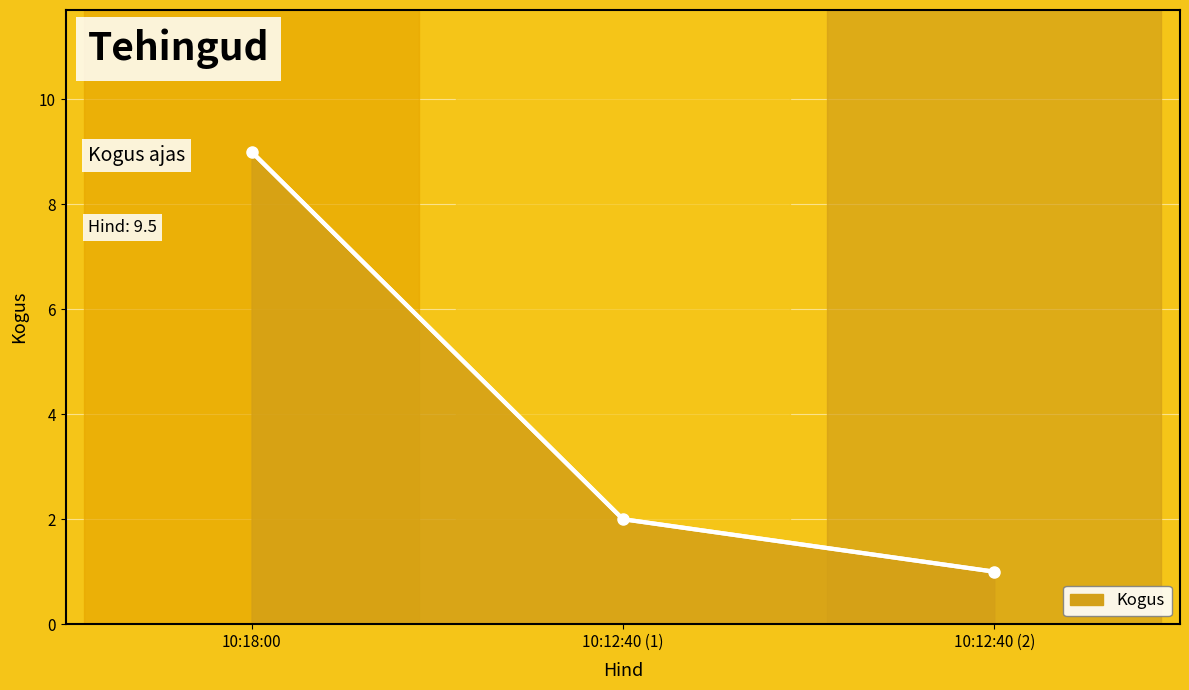

Between 10:12:40 (2) and 10:18:00, which is larger?

10:18:00